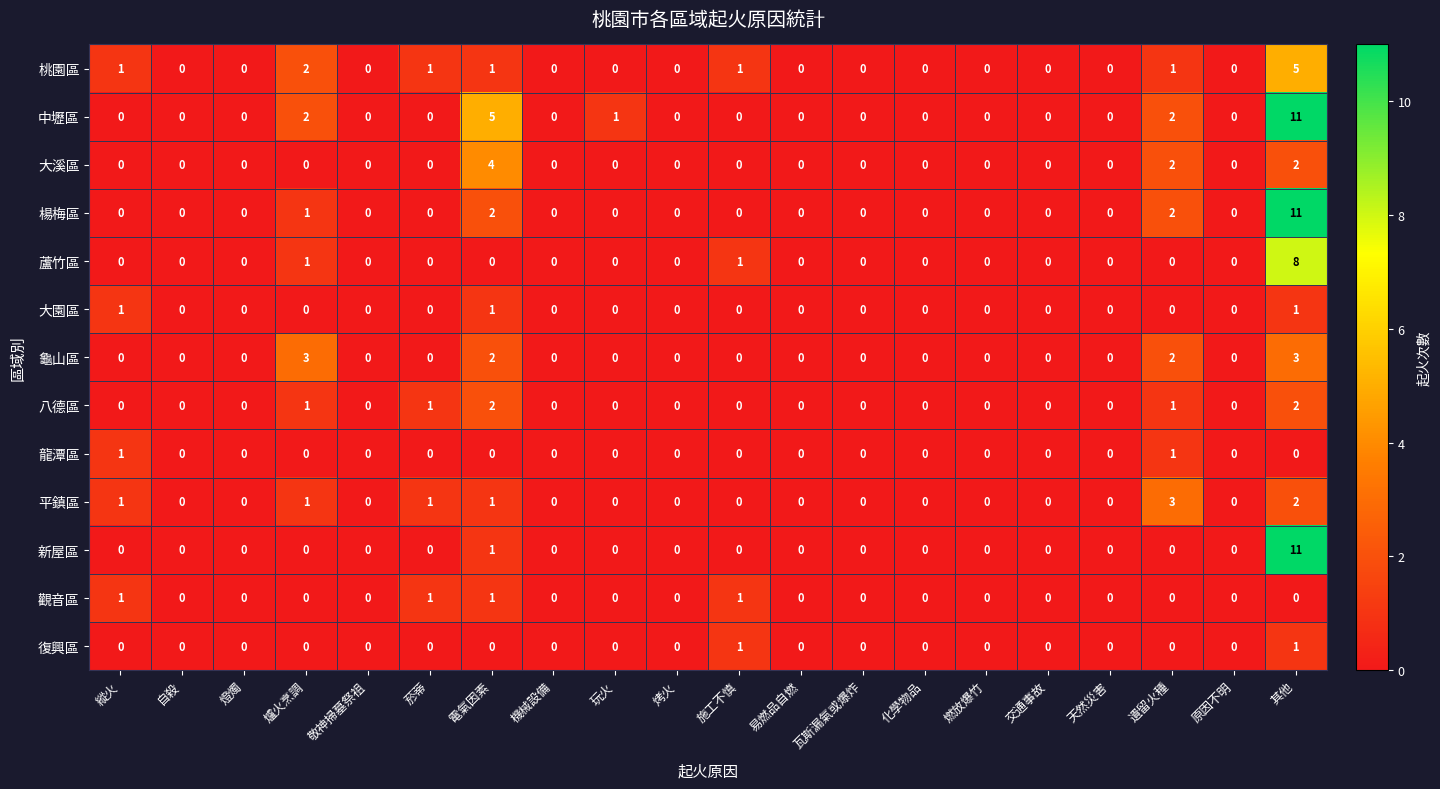

Which series changed the most between 自殺 and 遺留火種?

平鎮區